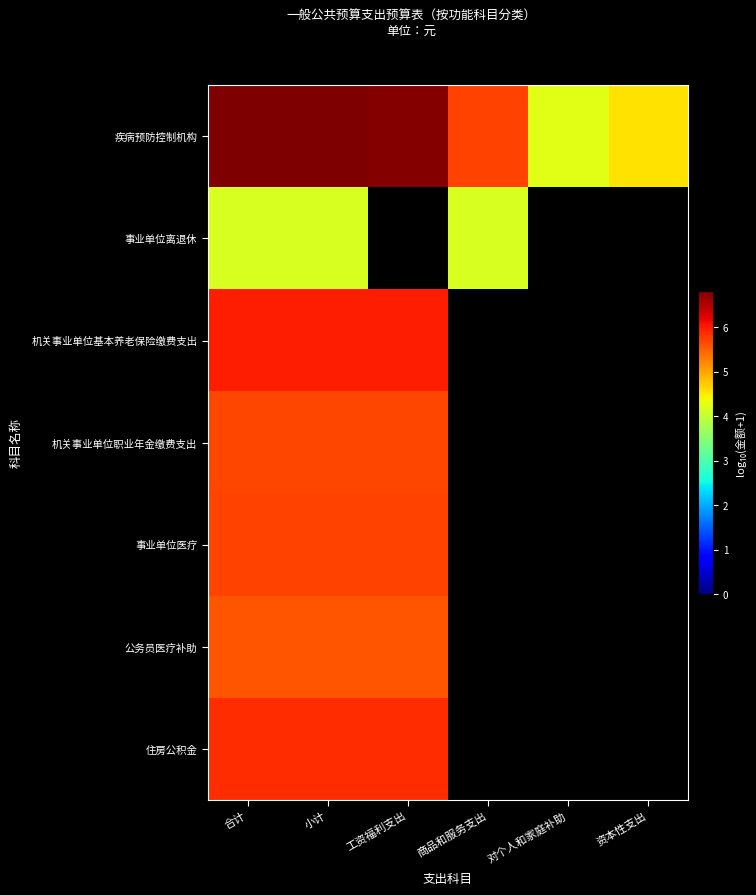

True or false: 事业单位离退休 has a value of 4.2 at 商品和服务支出.

True